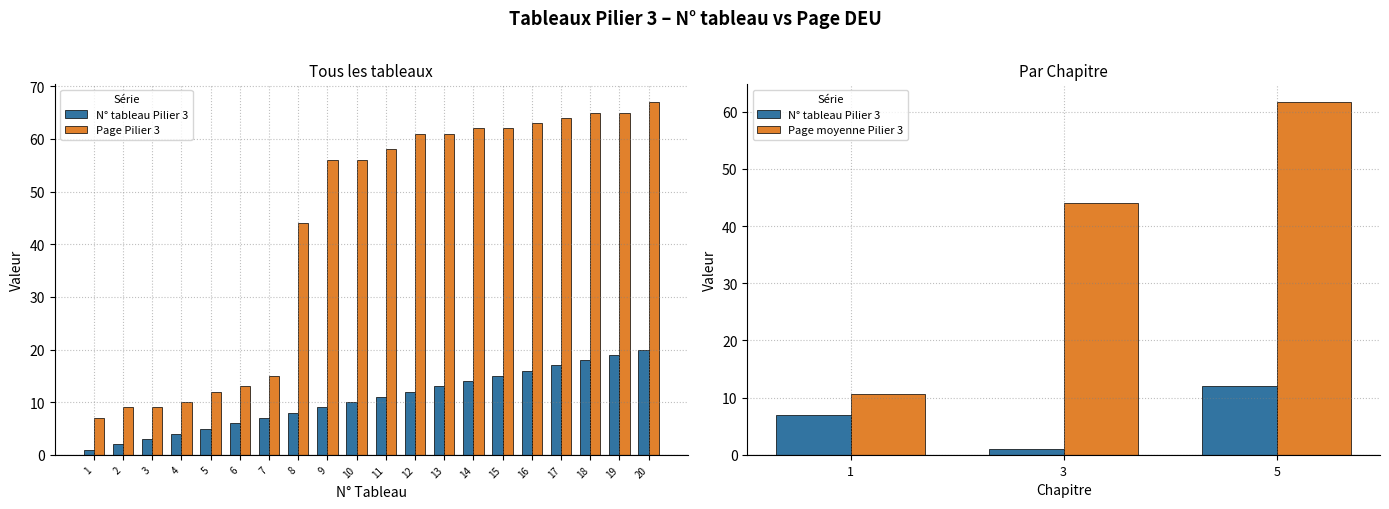

Is it true that N_tableau_Pilier3 equals 8 at 8?

True